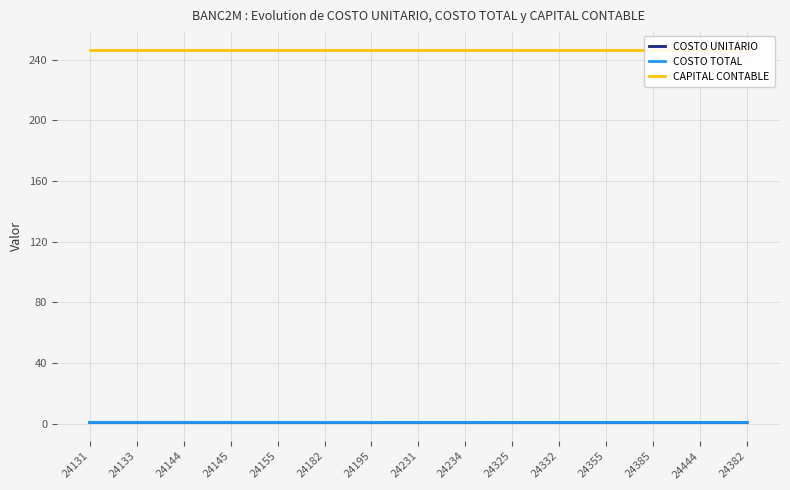

Read the COSTO TOTAL value at 24133.

1.0